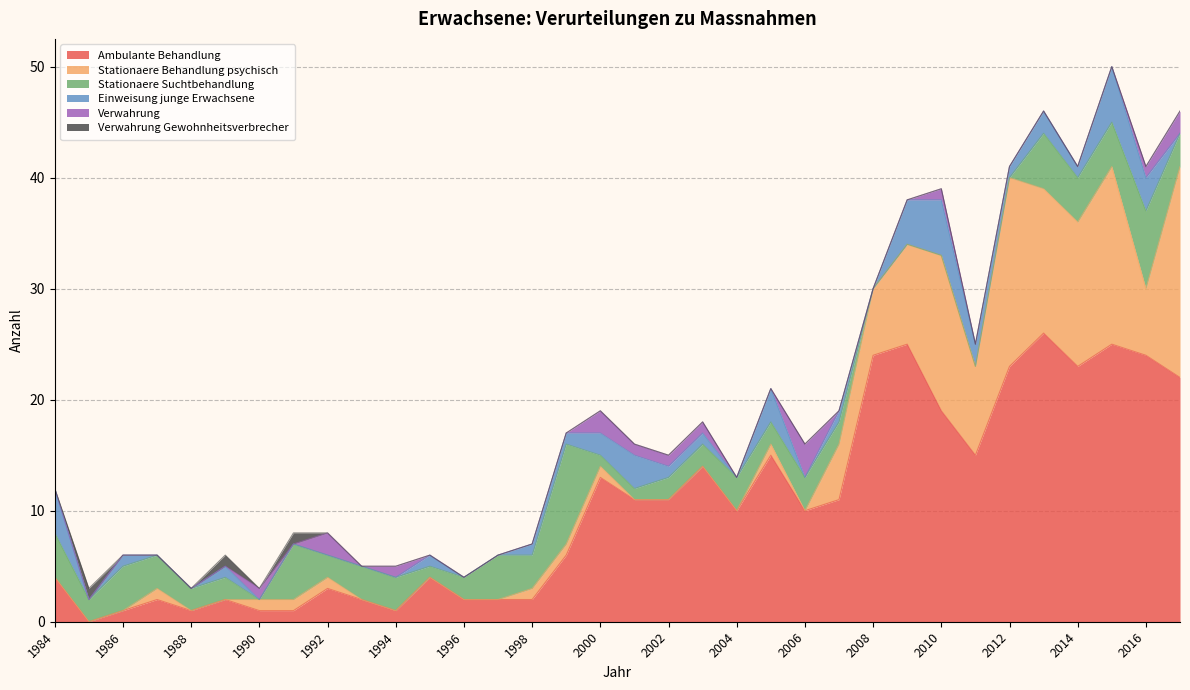

What is the sum of all Verwahrung values?

16